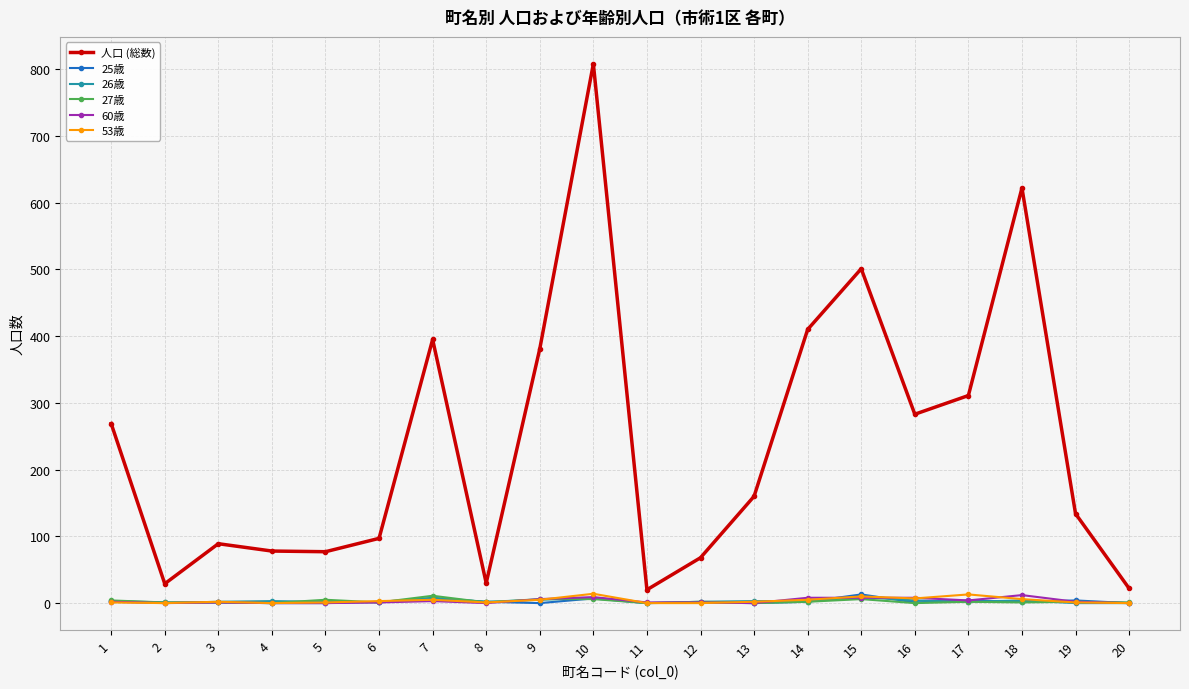

Which series has the largest total across all categories?

人口 (総数)